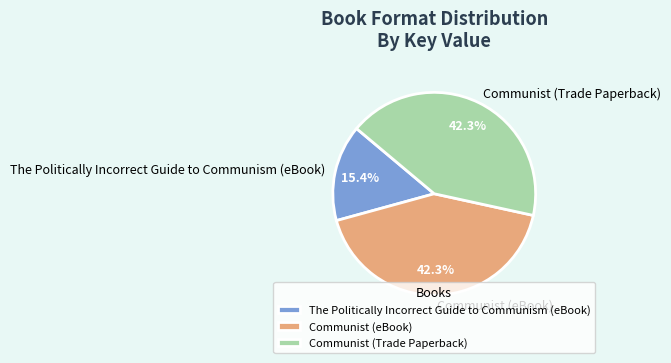

Which slice is the smallest?

The Politically Incorrect Guide to Communism (eBook)